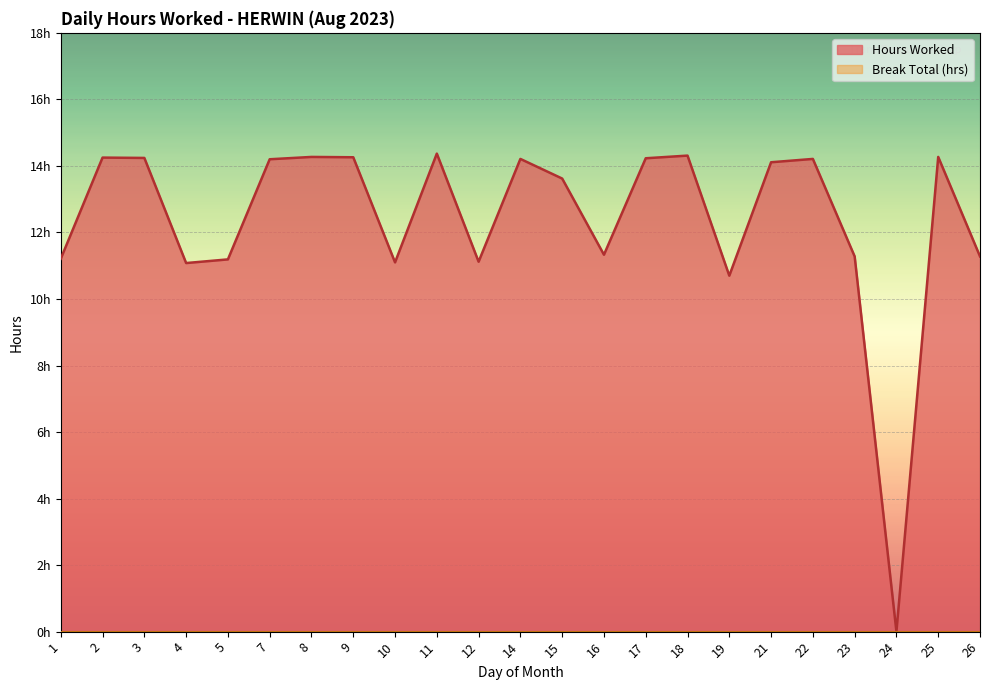

How many distinct data groups are displayed?

1